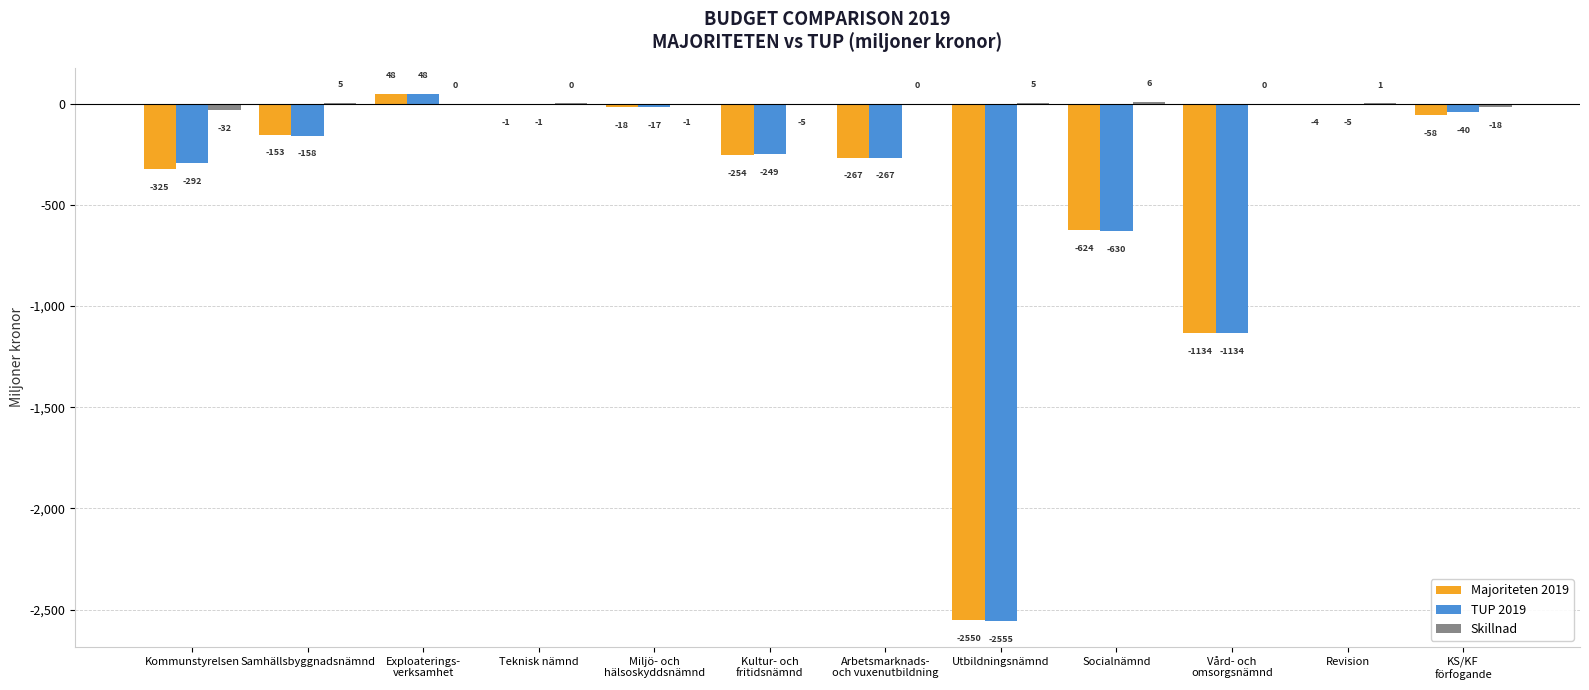

Between Kommunstyrelsen and Teknisk nämnd, which series saw the biggest shift?

Majoriteten 2019